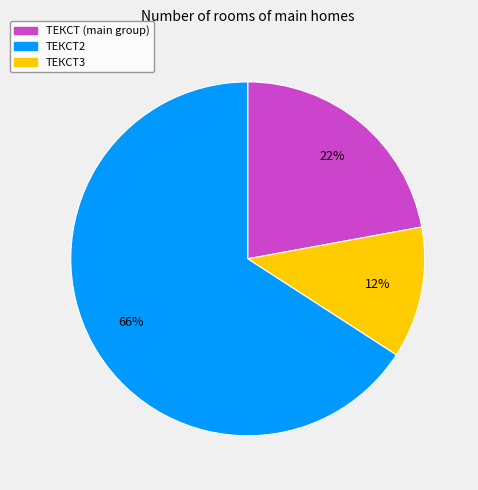

To the nearest percent, what is the average slice percentage?

33%